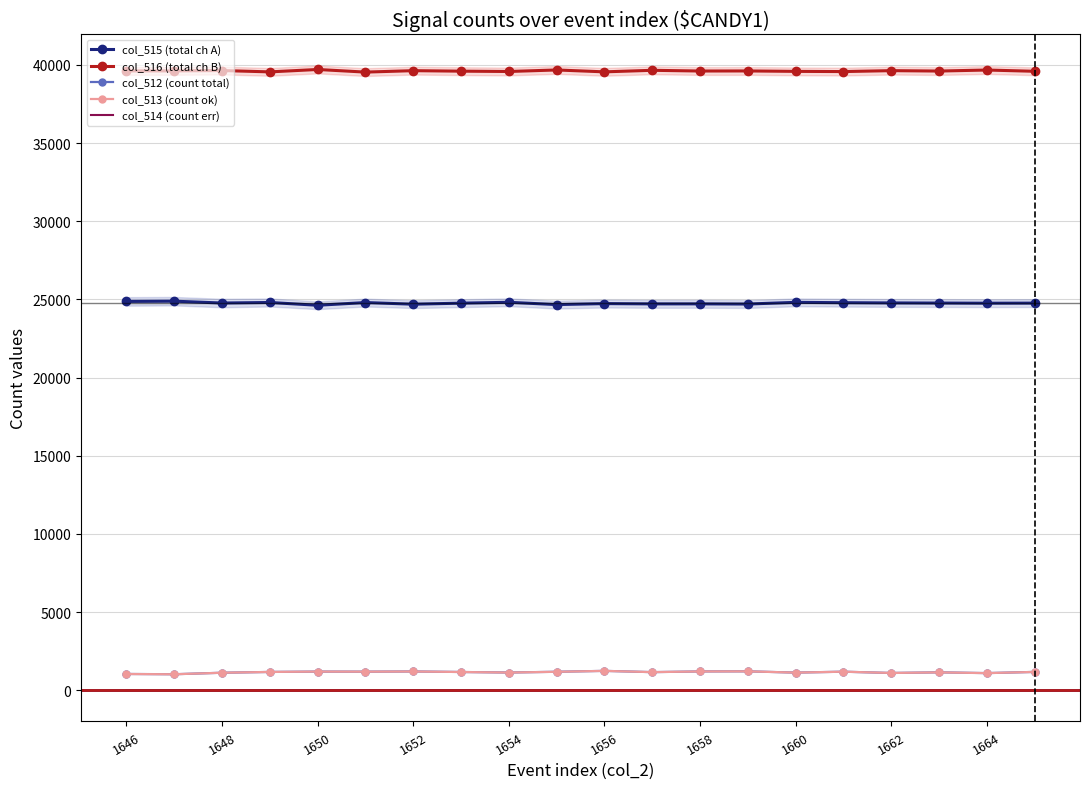

The value of col_512 (count total) at 1664 is 1096. True or false?

True